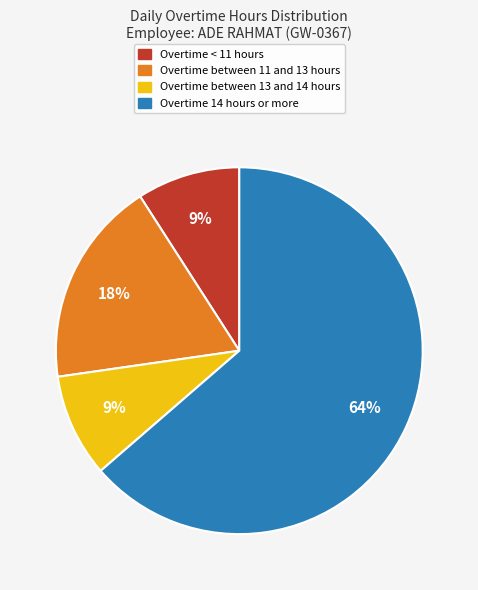

Is there a majority slice in this chart?

Yes